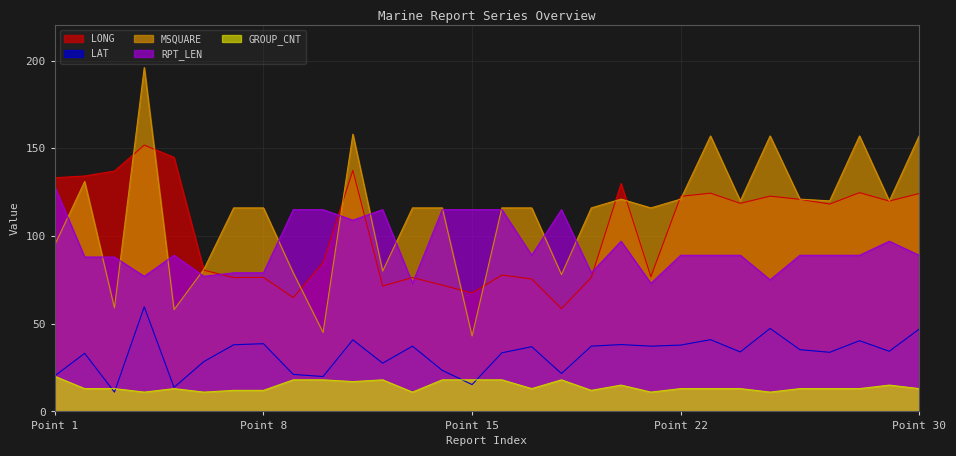

True or false: GROUP_CNT and MSQUARE cross at least once.

False